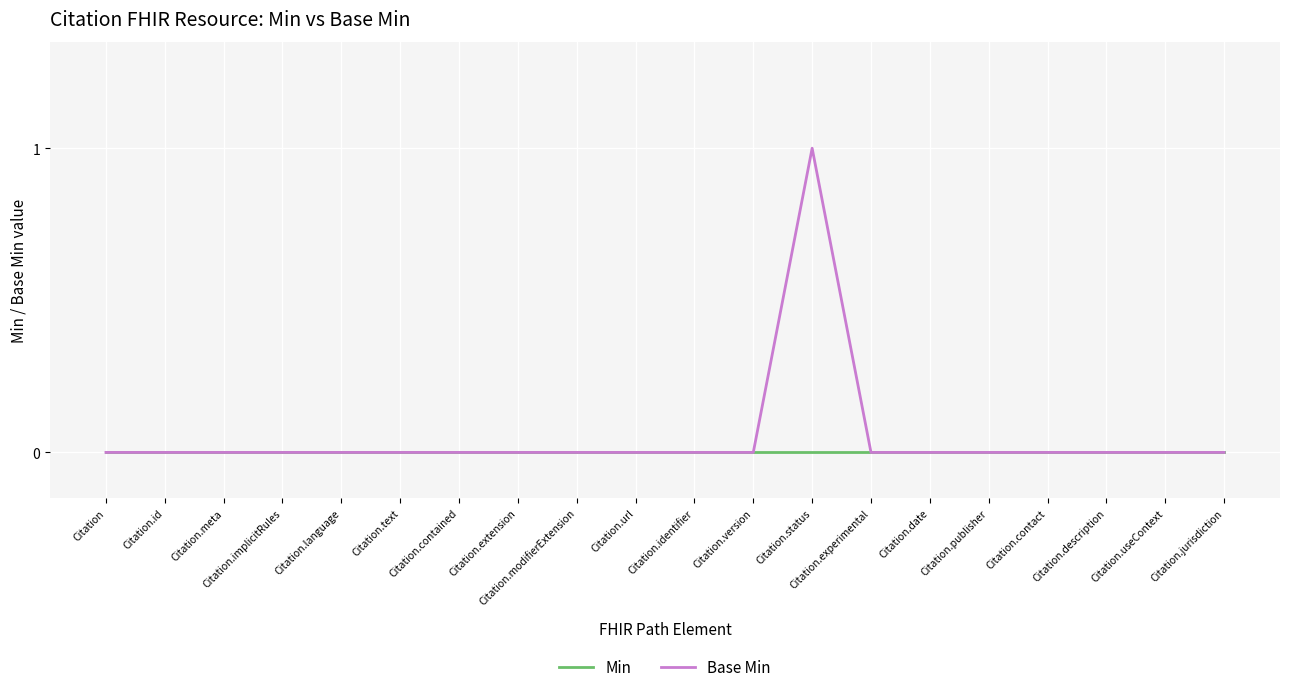

The value of Min at Citation.status is 0. True or false?

True